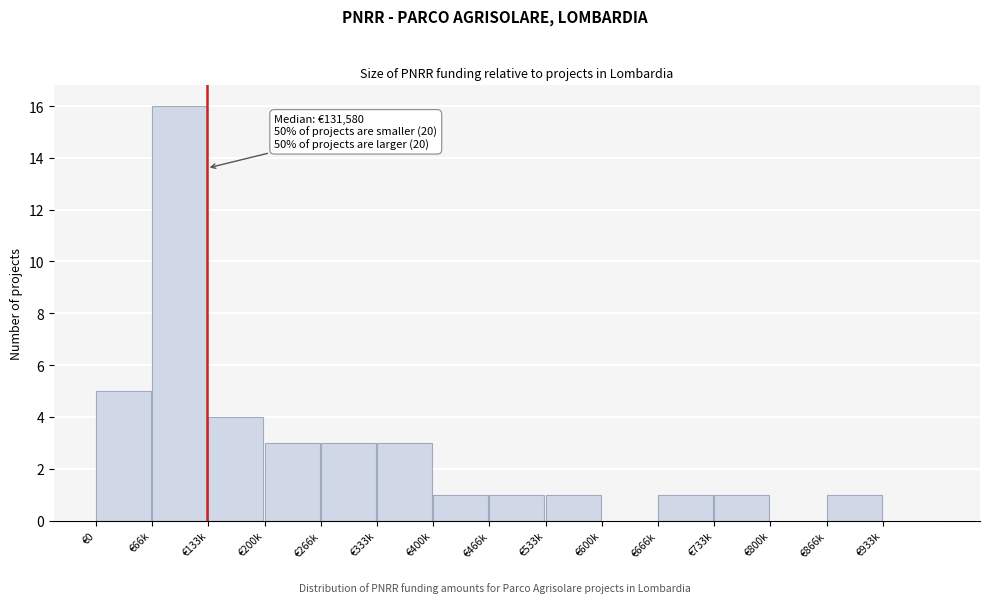

Reading right to left, transcribe all the data shown in this chart.

€933k=0	€866k=1	€800k=0	€733k=1	€666k=1	€600k=0	€533k=1	€466k=1	€400k=1	€333k=3	€266k=3	€200k=3	€133k=4	€66k=16	€0=5